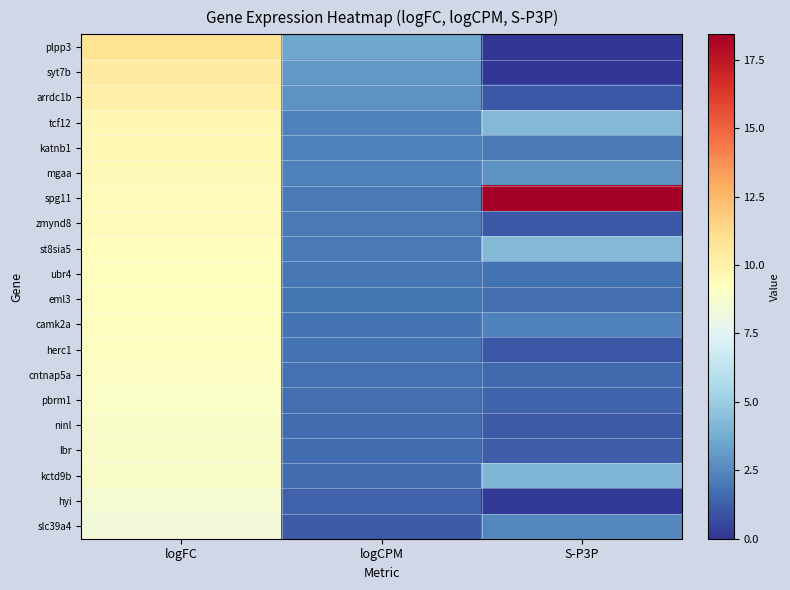

What is the total value across all series at logCPM?

40.9